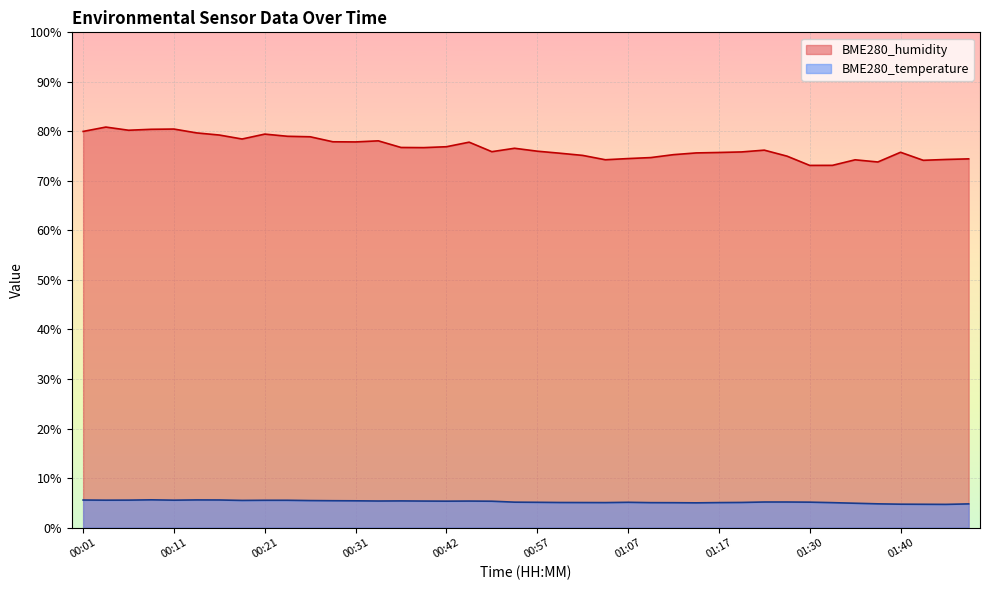

True or false: BME280_humidity and BME280_temperature cross at least once.

False